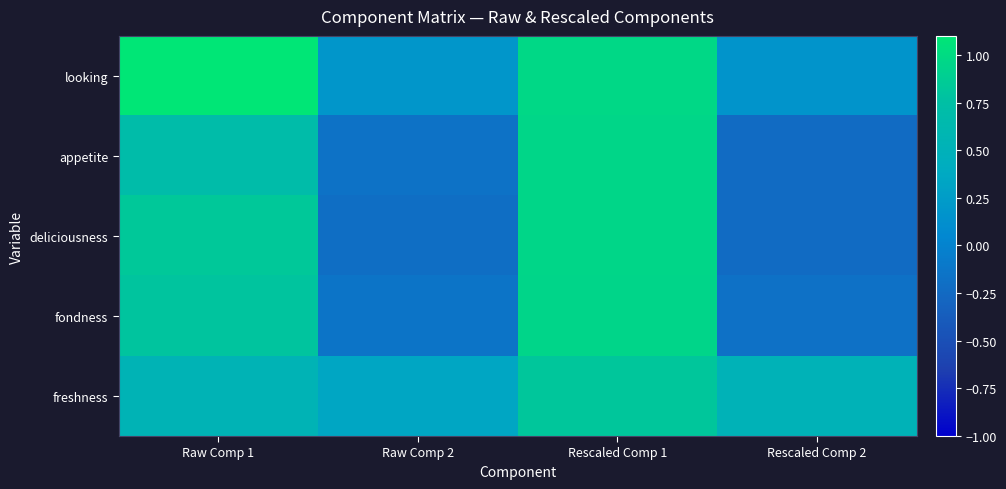

Count the number of data series in this chart.

5